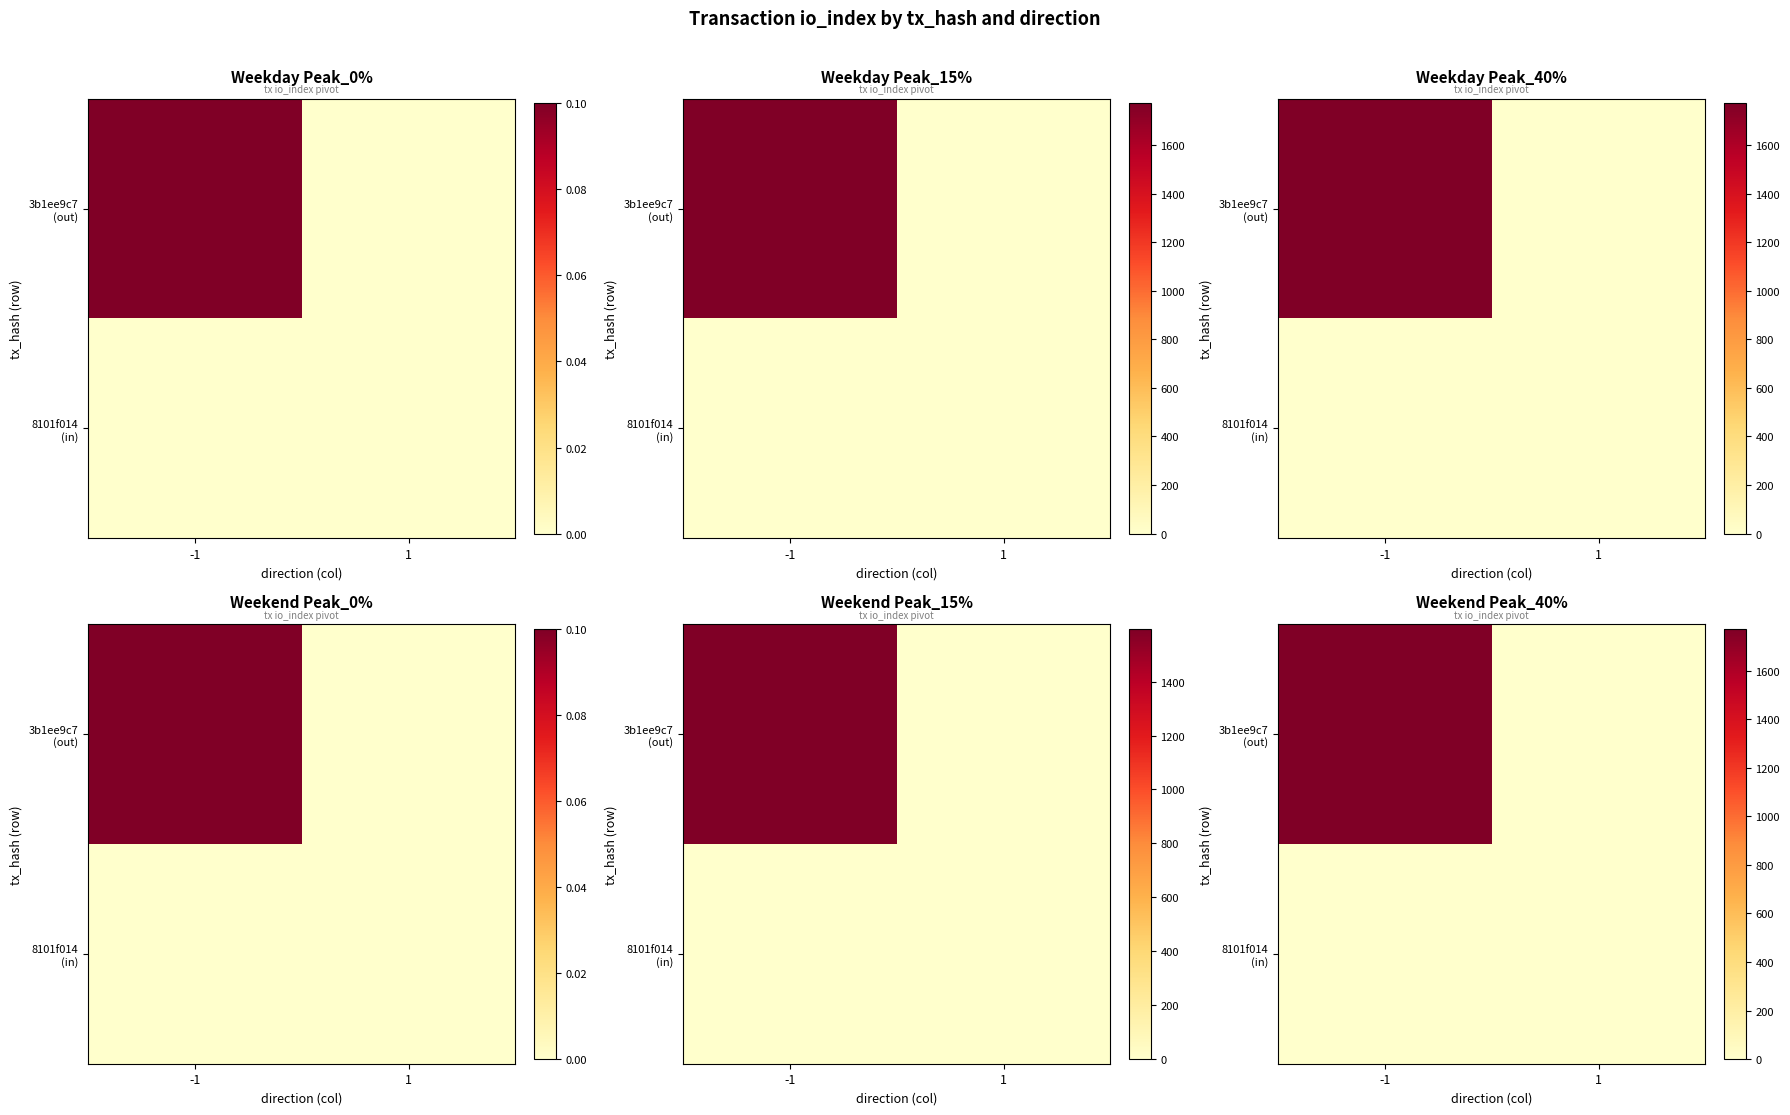

Which has a higher value, -1 or 1?

-1